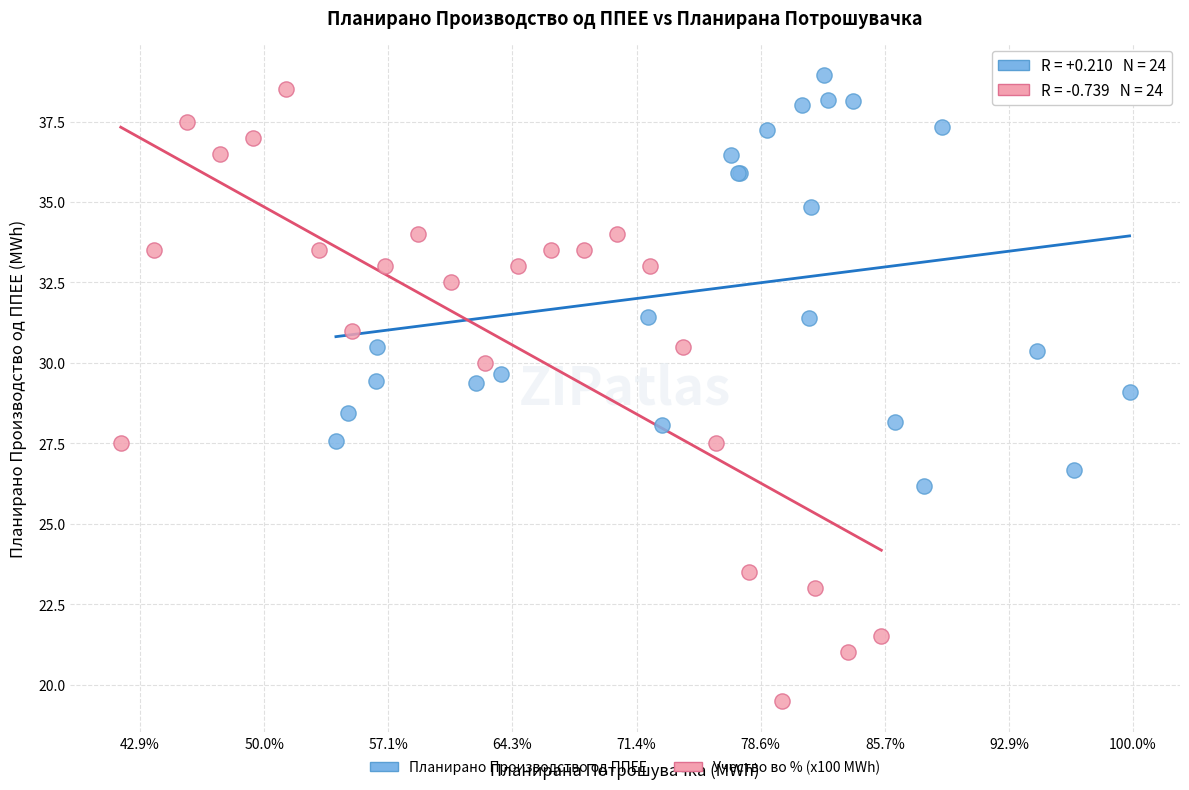

Which series has the widest spread of Y values?

Учество во % (x100 MWh)